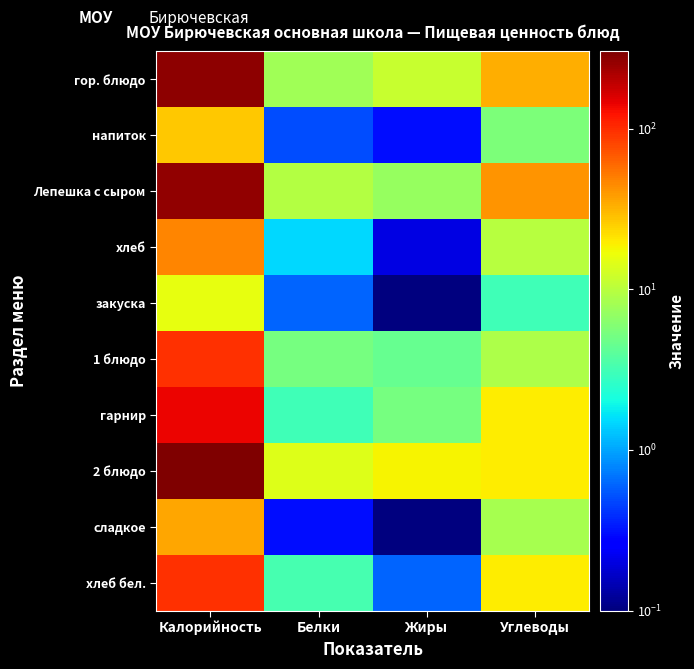

At Углеводы, list the series in order from largest to smallest.

Лепешка с сыром, гор. блюдо, гарнир, хлеб бел., 2 блюдо, хлеб, 1 блюдо, сладкое, напиток, закуска